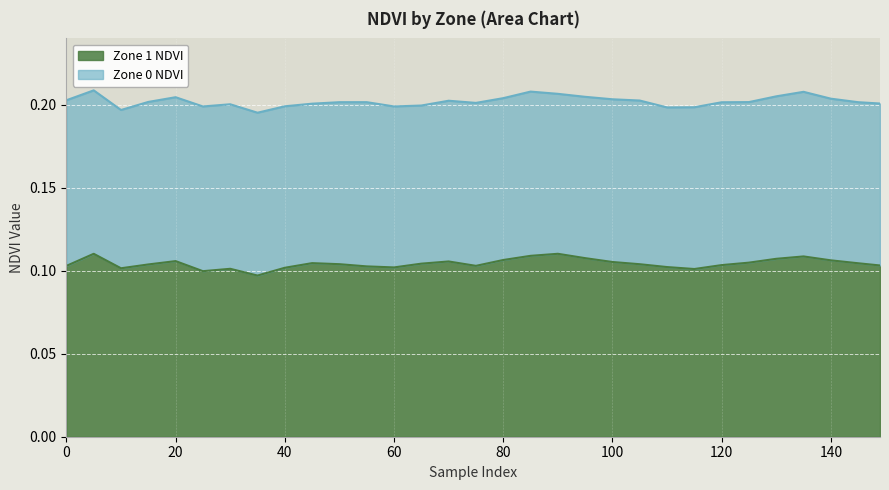

What is the smallest value displayed?

0.1